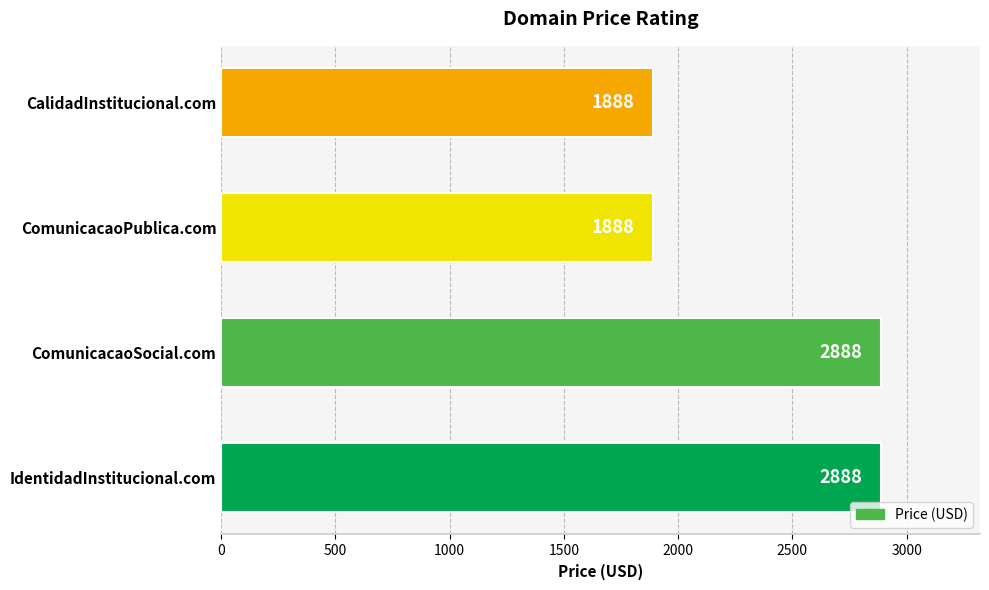

How many values are below 2888?

2